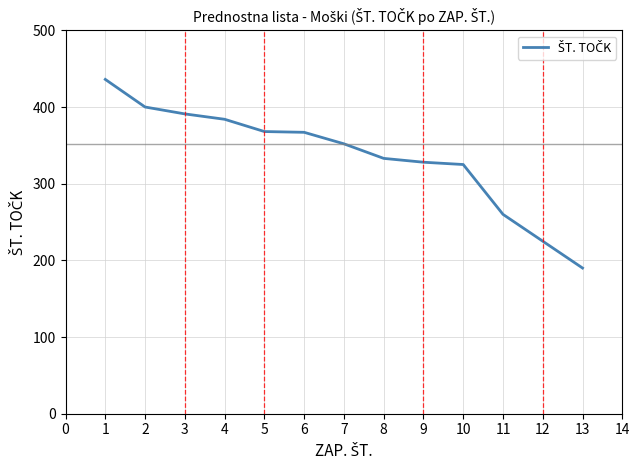

What is the greatest value displayed?

436